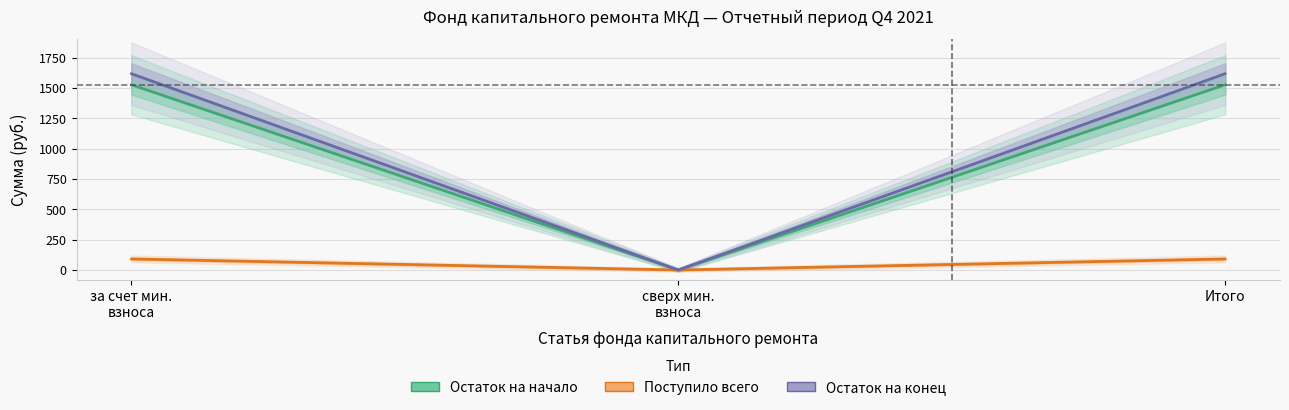

What is the total value across all series at Итого?

3235.6